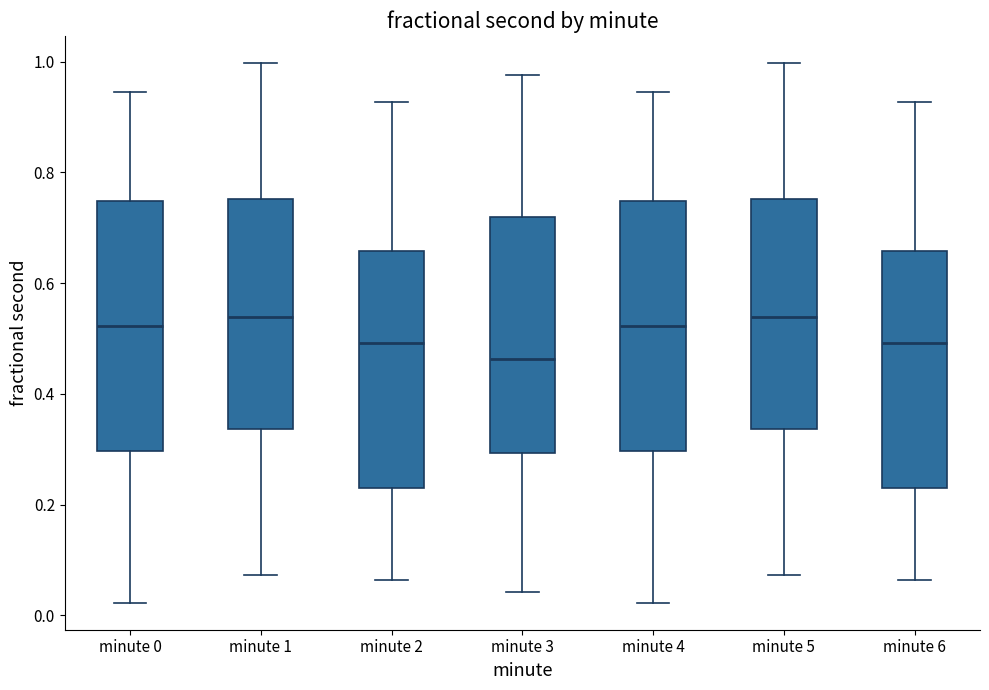

Where is the upper edge of the box for minute 3 on the y-axis? The values are not printed on the chart, so give them approximately, as read against the axis.

0.72